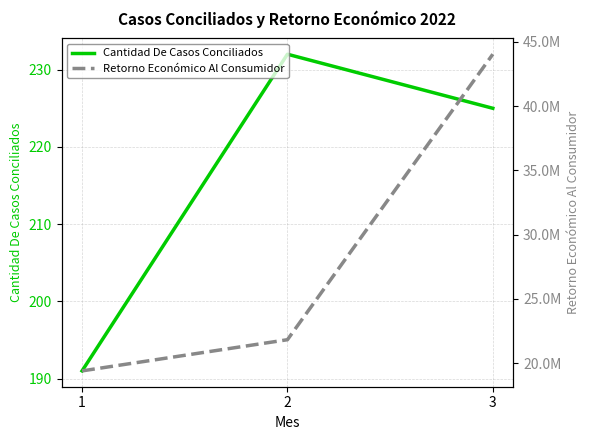

Rank the series at 1 from lowest to highest value.

Cantidad De Casos Conciliados, Retorno Económico Al Consumidor